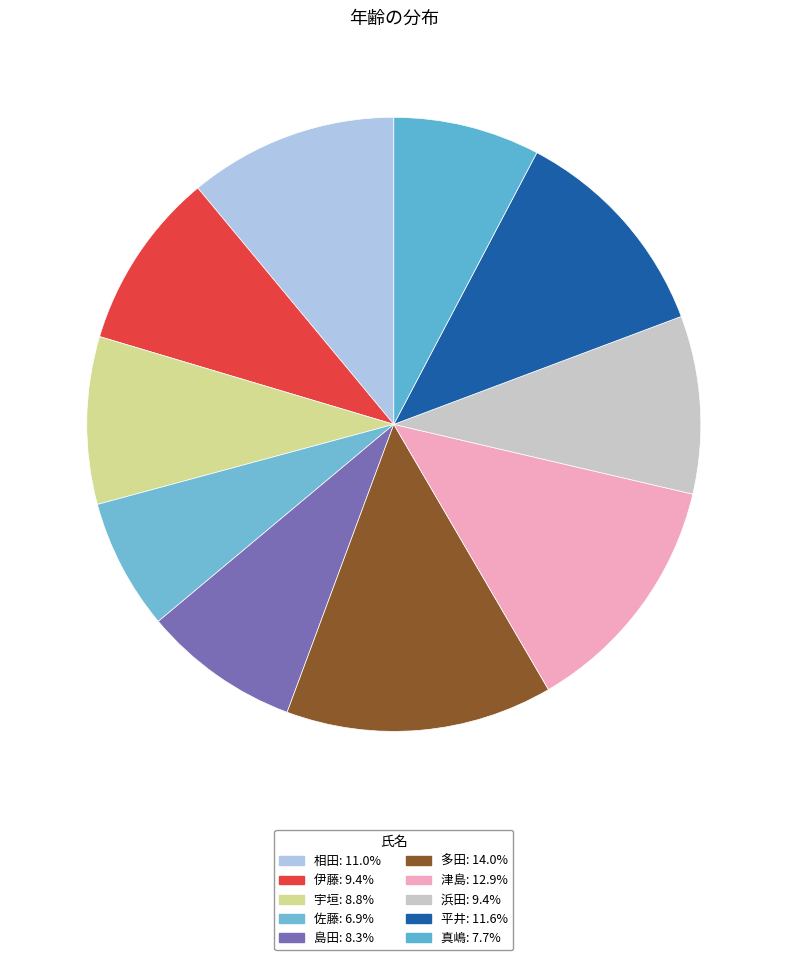

Between 伊藤 and 佐藤, which is larger?

伊藤